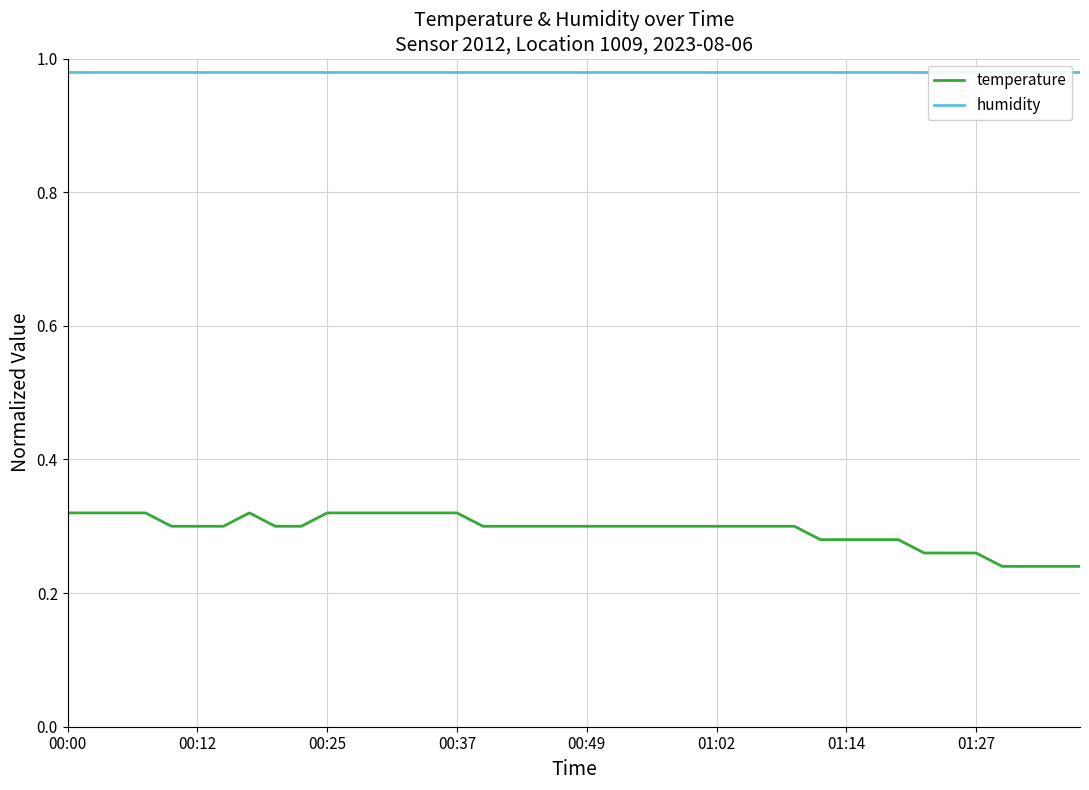

The temperature series shows 0.3 at 00:49. True or false?

True